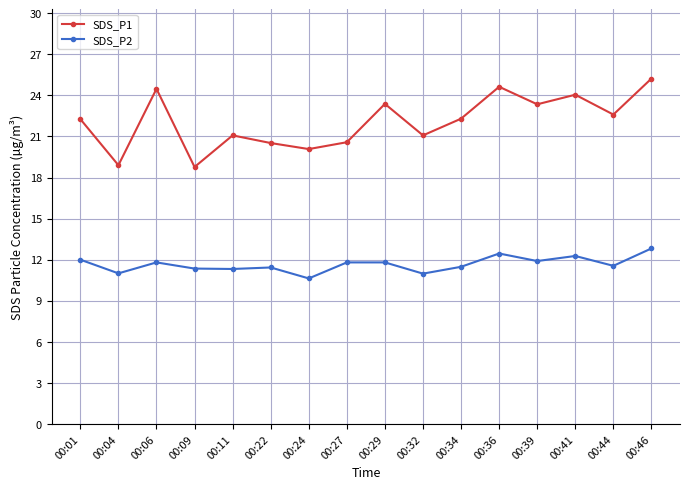

What is the value of the SDS_P1 point at the 2nd from the left?

18.9